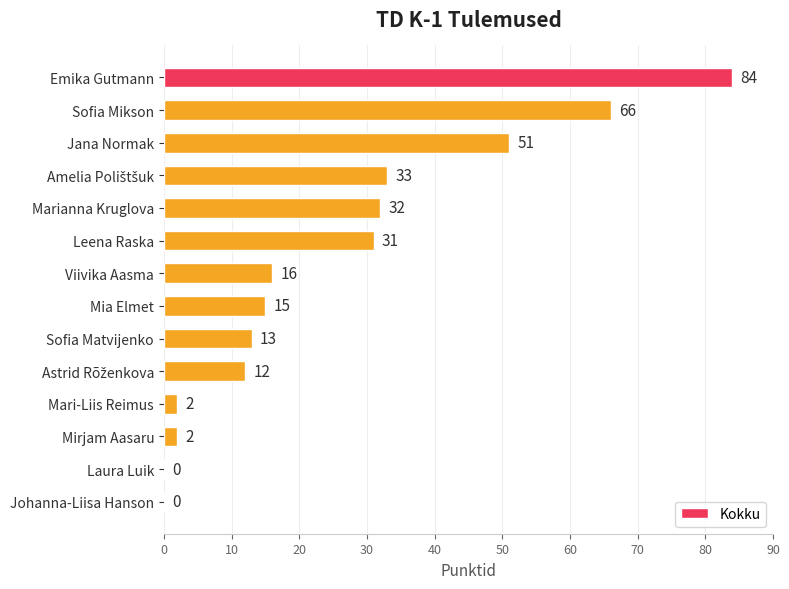

Which has a higher value, Emika Gutmann or Viivika Aasma?

Emika Gutmann